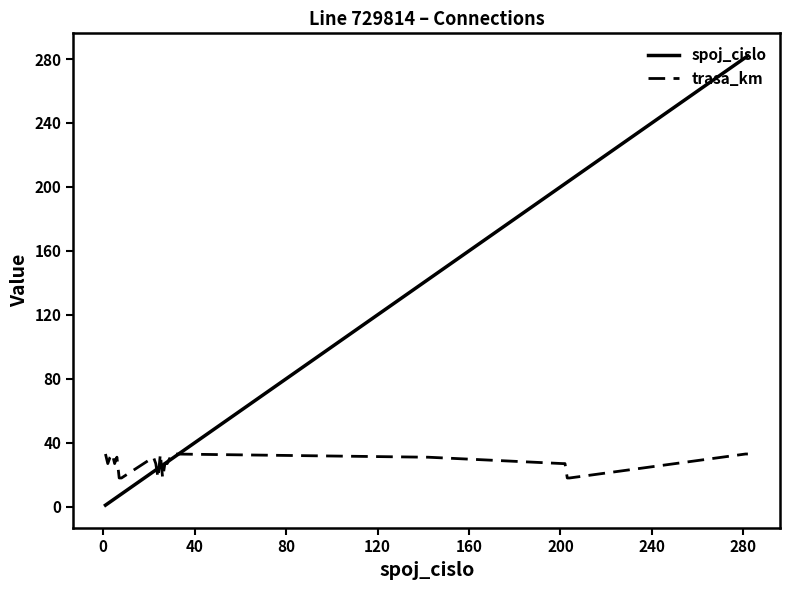

What is the difference between the maximum and second lowest values in the spoj_cislo series?

280